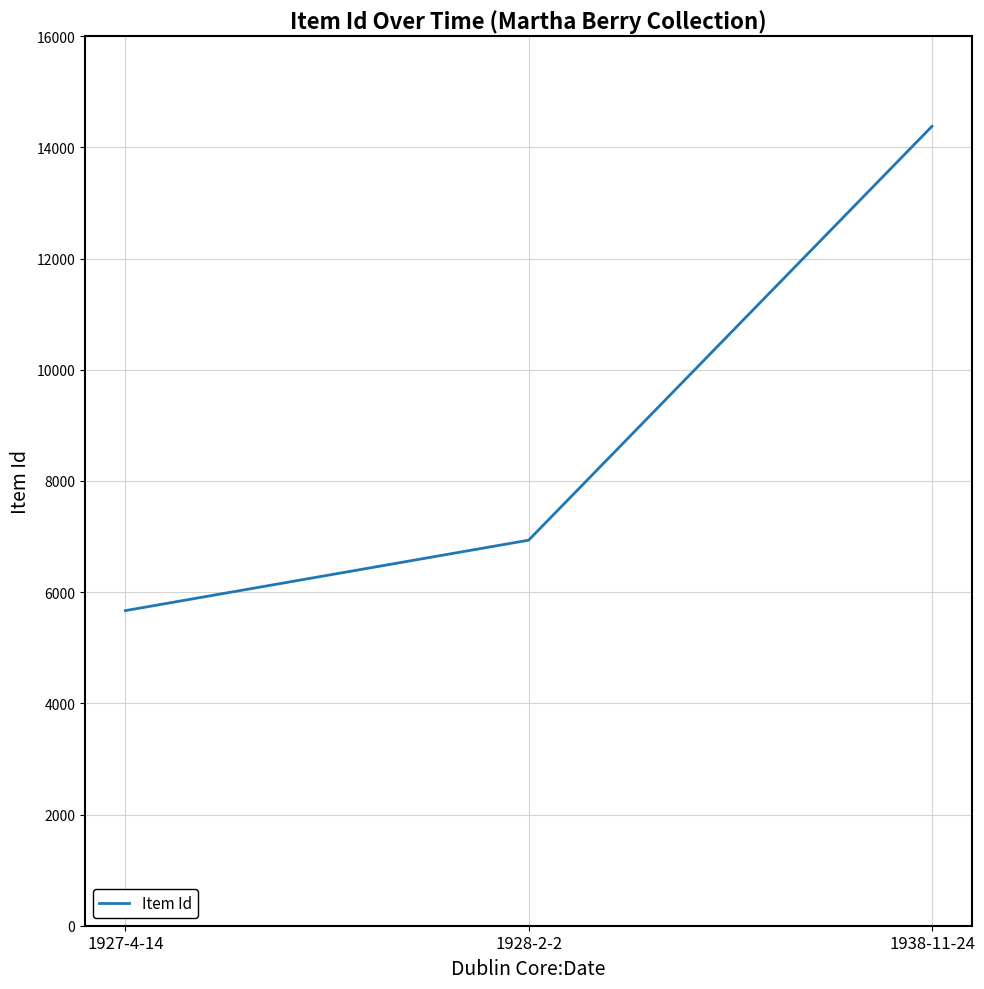

What is the minimum value shown in the chart?

5668